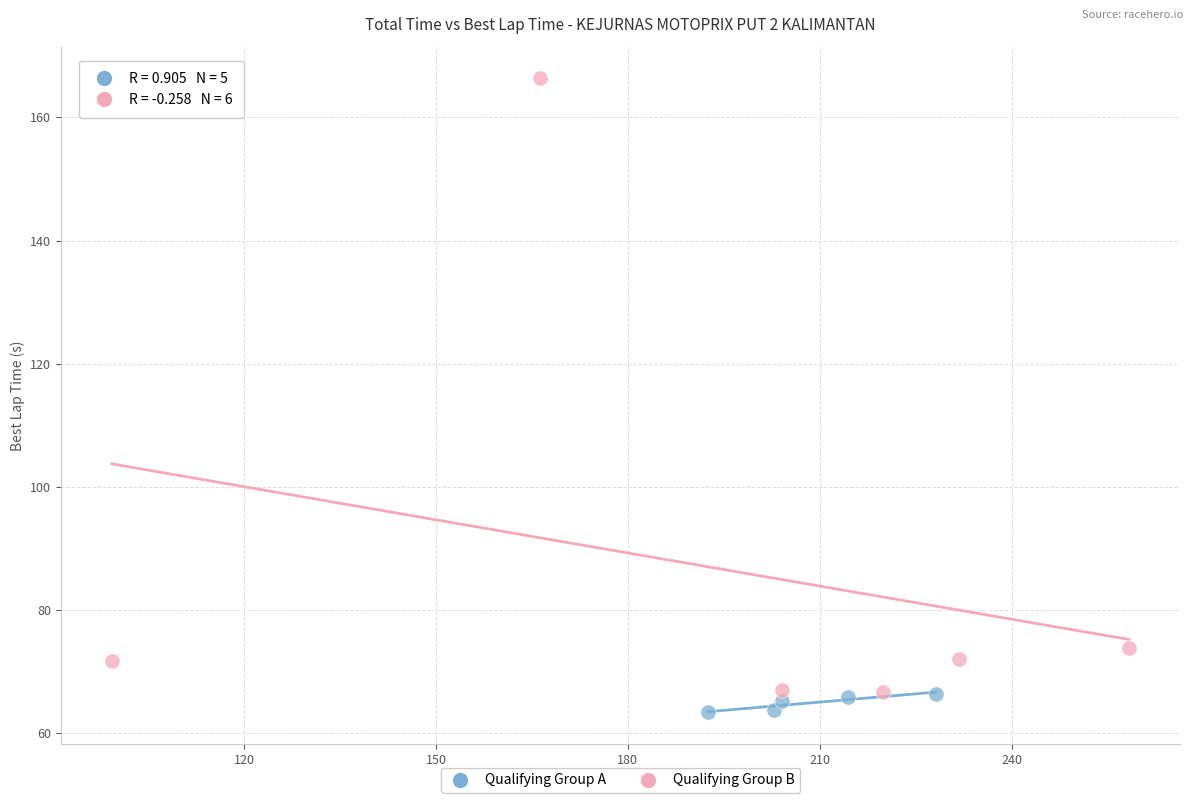

Which series has the largest Y range (max minus min)?

Qualifying Group B